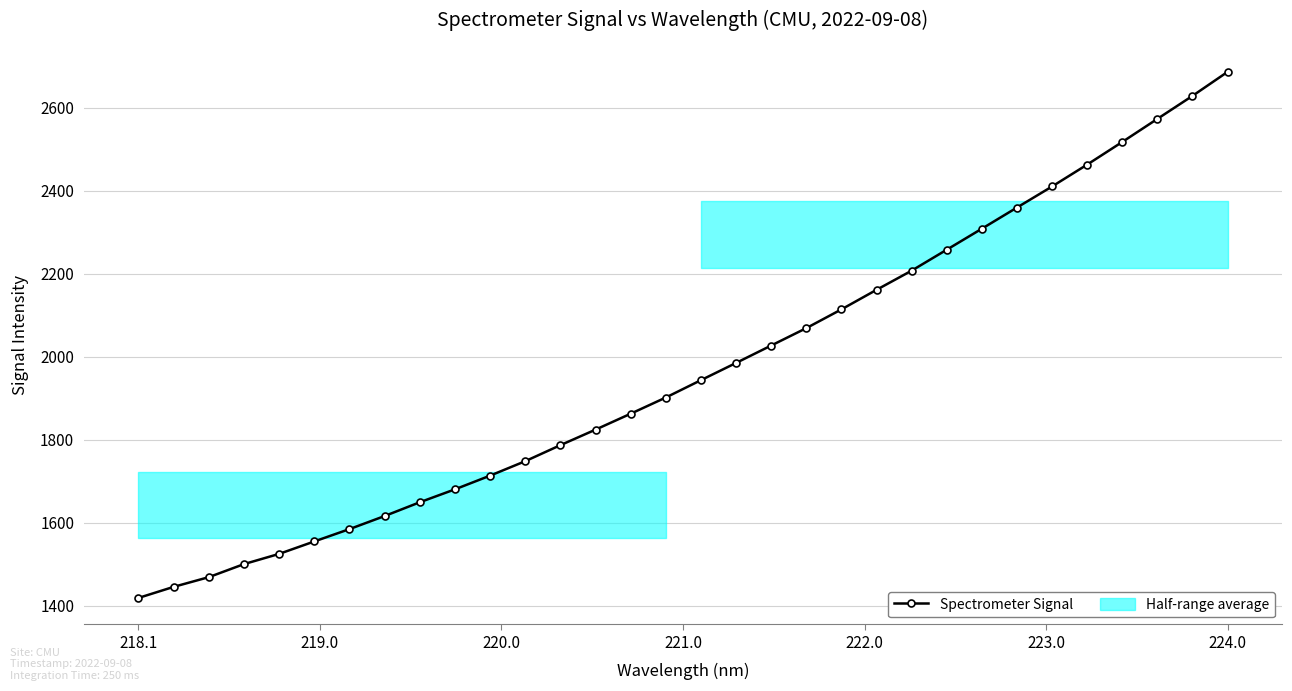

True or false: Spectrometer Signal has more than 2 points higher than both neighbors.

False